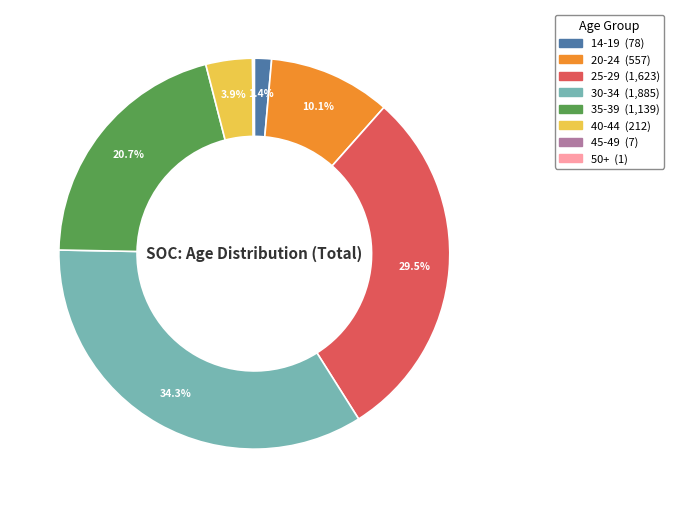

What percentage is NOT represented by 20-24?

89.9%